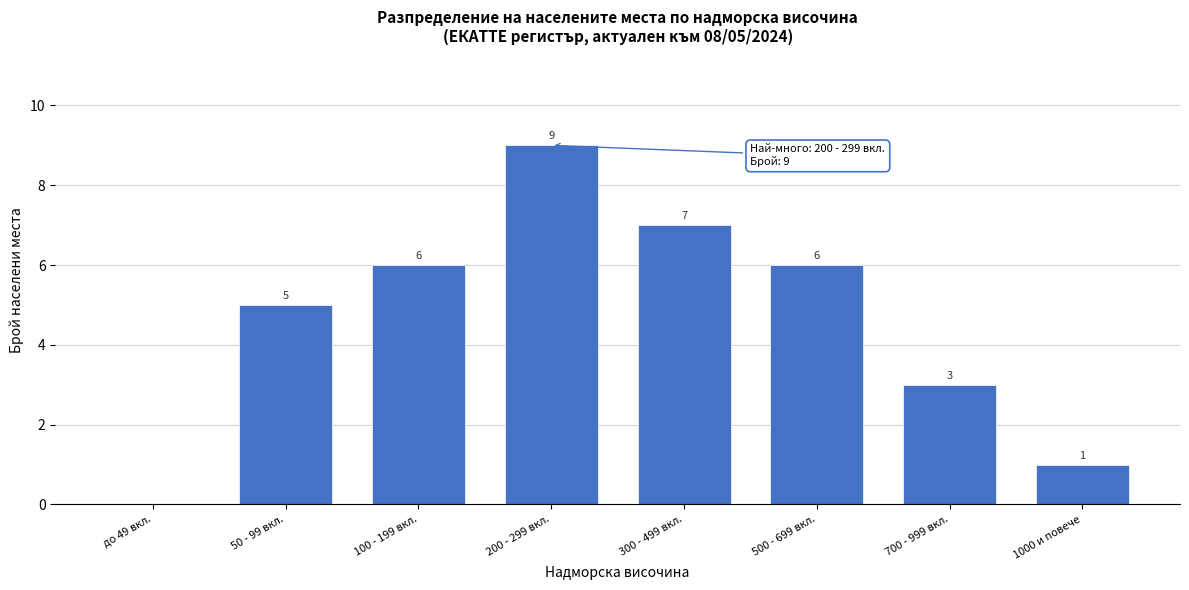

Reading left to right, extract all data points from this chart.

до 49 вкл.=0	50 - 99 вкл.=5	100 - 199 вкл.=6	200 - 299 вкл.=9	300 - 499 вкл.=7	500 - 699 вкл.=6	700 - 999 вкл.=3	1000 и повече=1